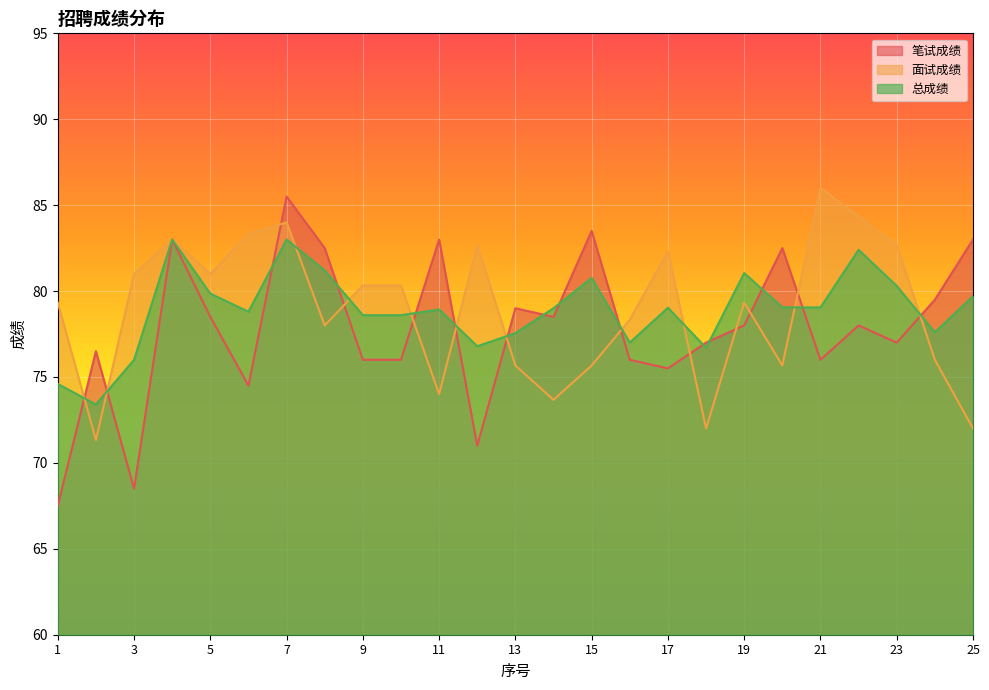

Which series ends up on top after the final intersection of 面试成绩 and 笔试成绩?

笔试成绩